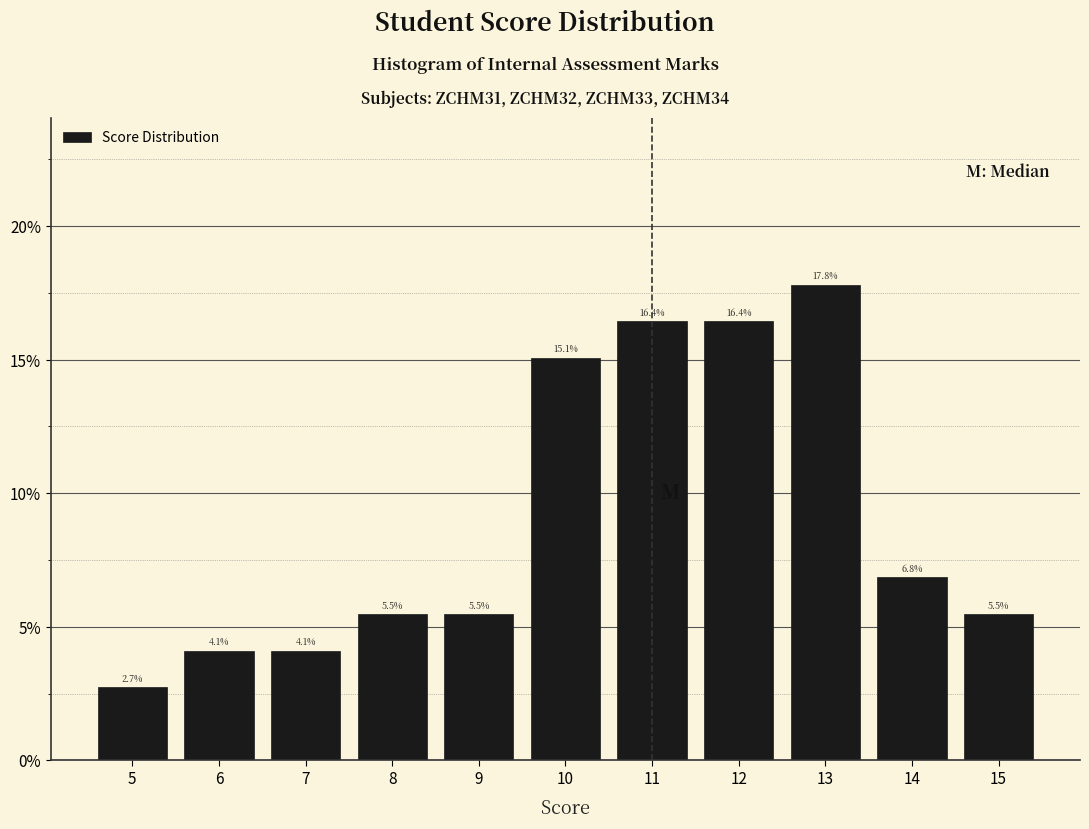

Which range on the x-axis has the tallest bar?

12.5 to 13.5